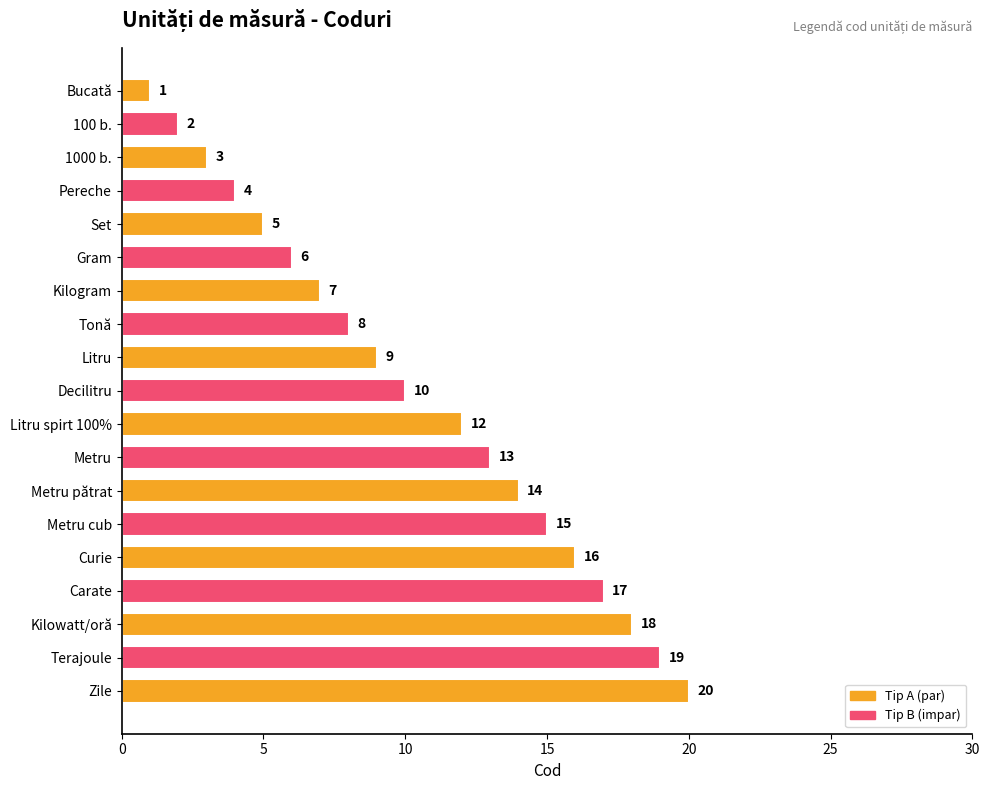

What position from the bottom is 1000 b.?

17